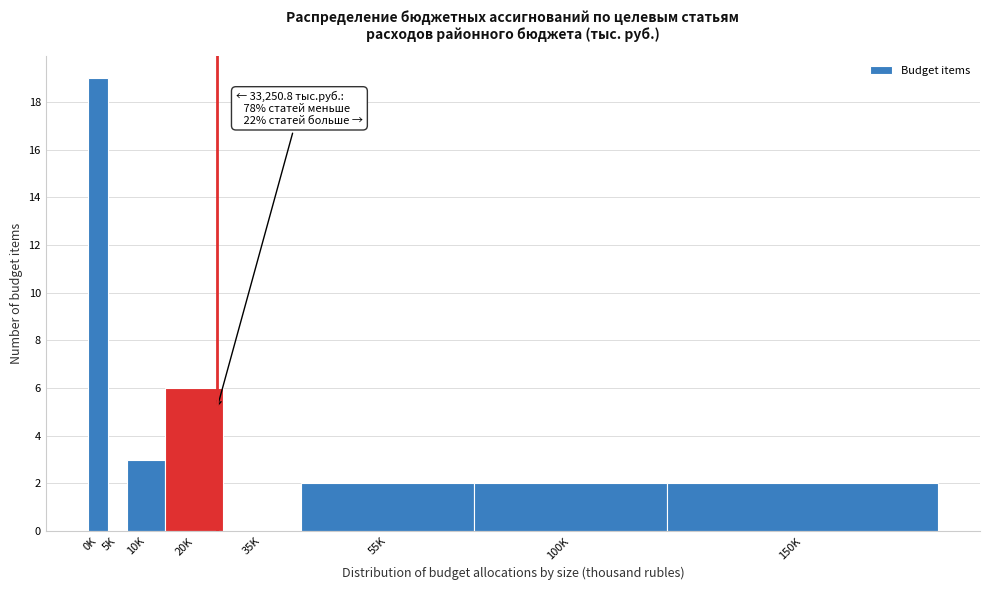

Reading left to right, transcribe all the data shown in this chart.

0K=19	5K=0	10K=3	20K=6	35K=0	55K=2	100K=2	150K=2